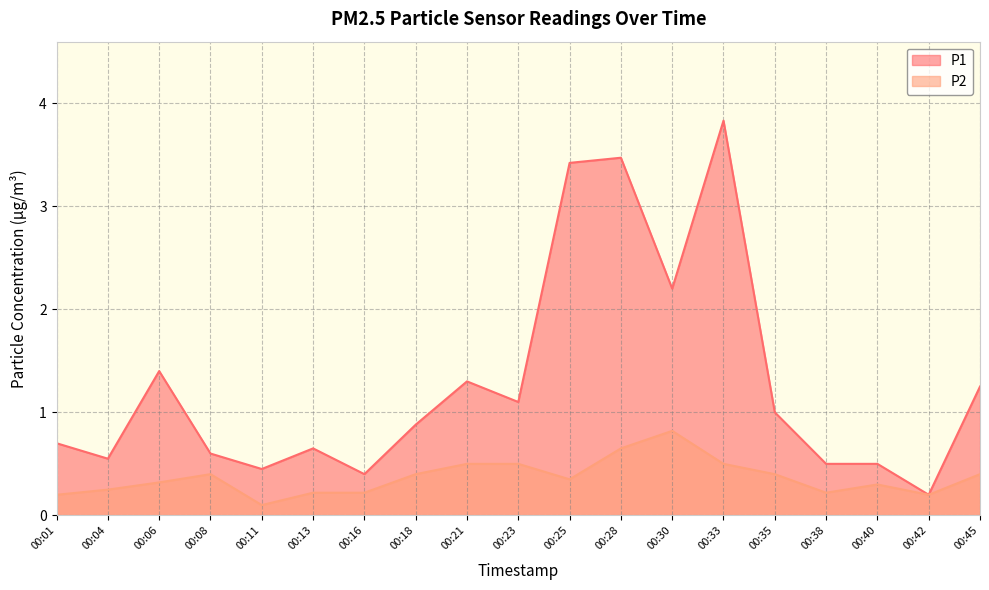

What is the difference between the highest and lowest values at 00:35?

0.6